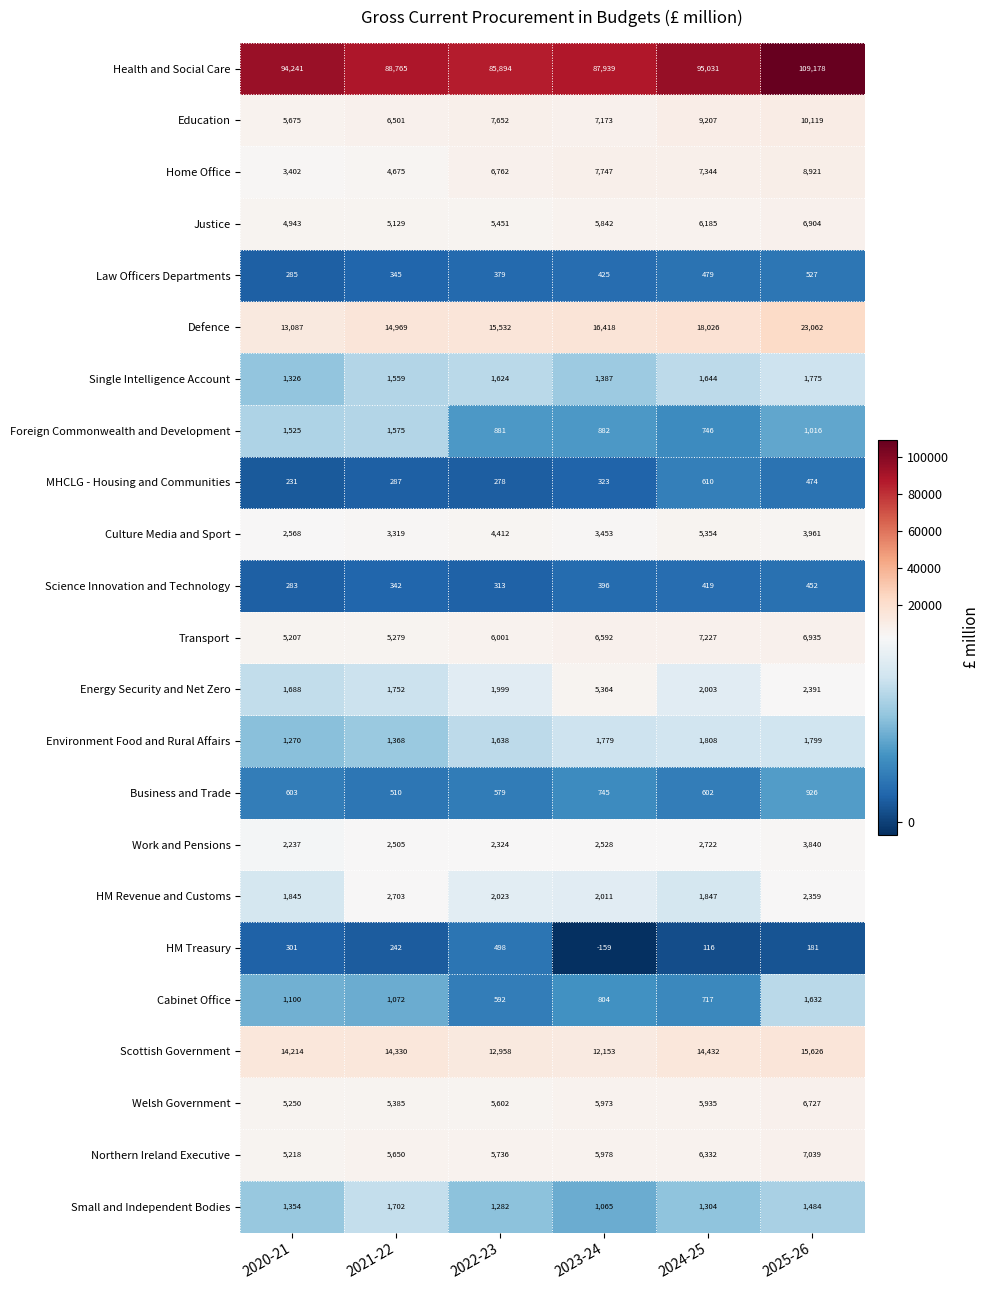

What value does the Transport series have at 2024-25?

7227